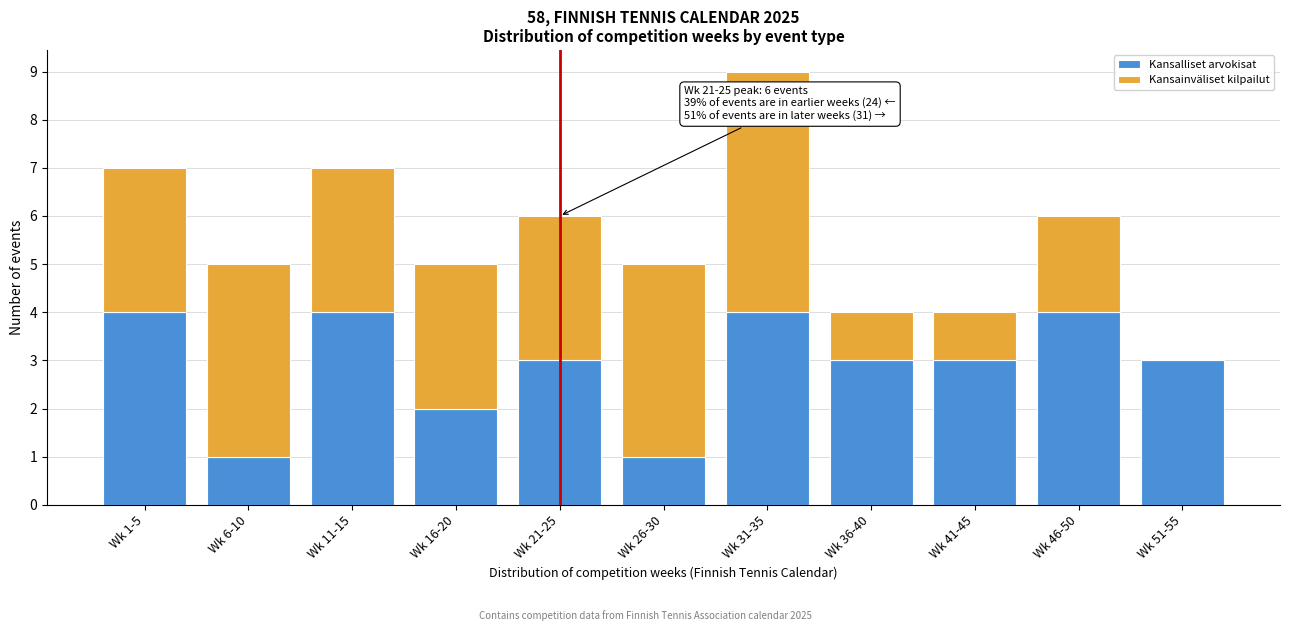

Reading left to right, what are the values for Kansalliset arvokisat?

Wk 1-5=4	Wk 6-10=1	Wk 11-15=4	Wk 16-20=2	Wk 21-25=3	Wk 26-30=1	Wk 31-35=4	Wk 36-40=3	Wk 41-45=3	Wk 46-50=4	Wk 51-55=3